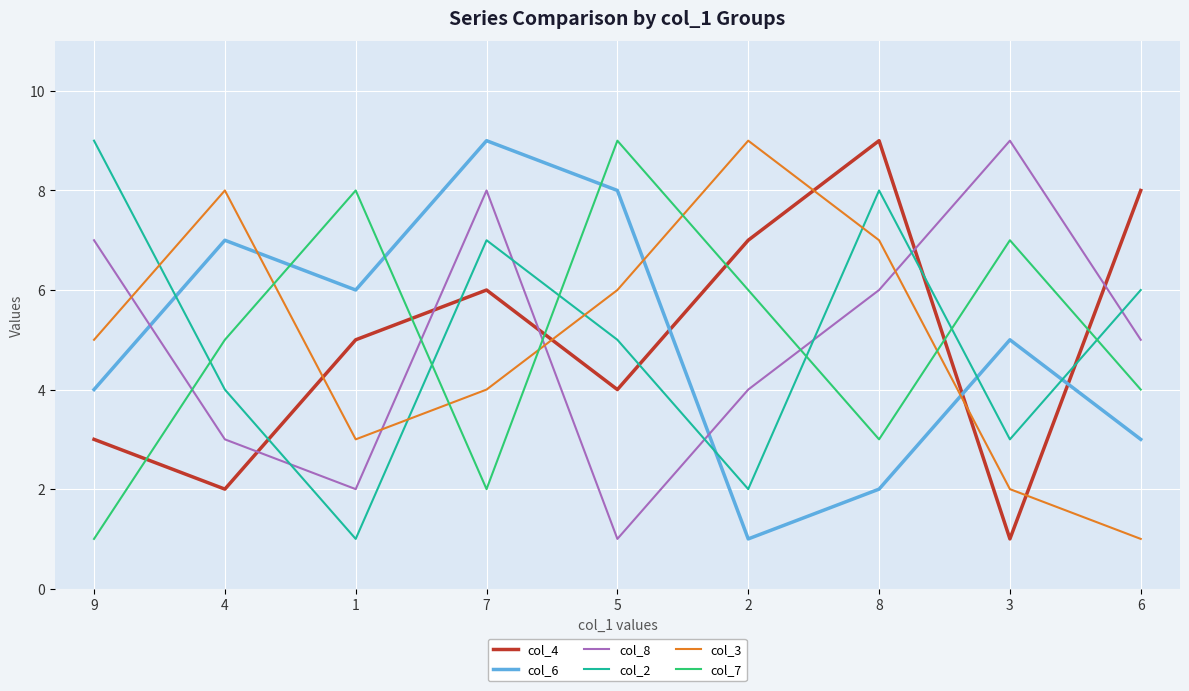

Which series changed the most between 4 and 8?

col_4